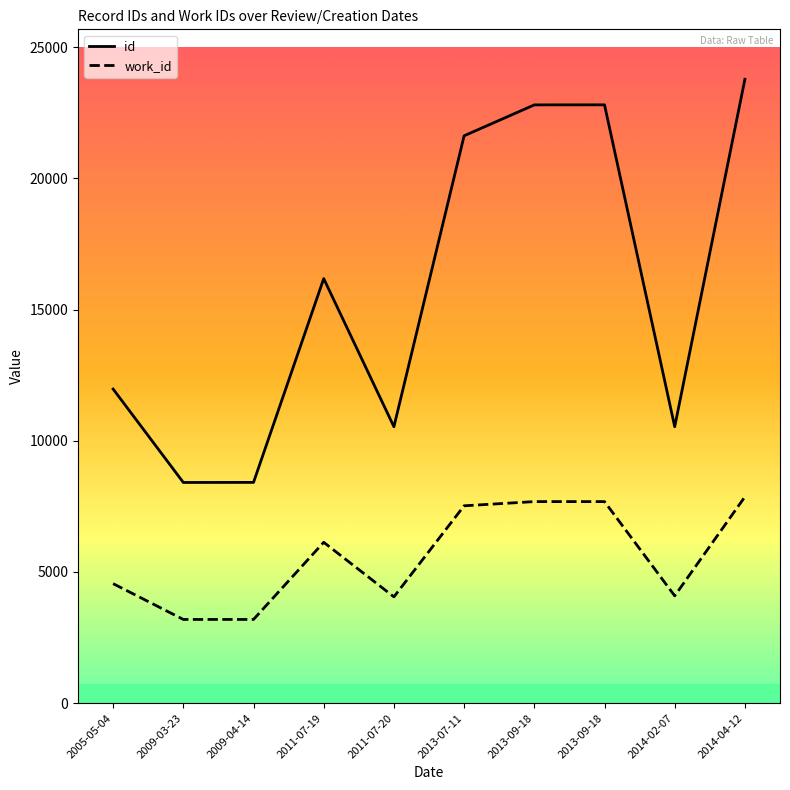

True or false: work_id has more than 1 interior local peaks.

False